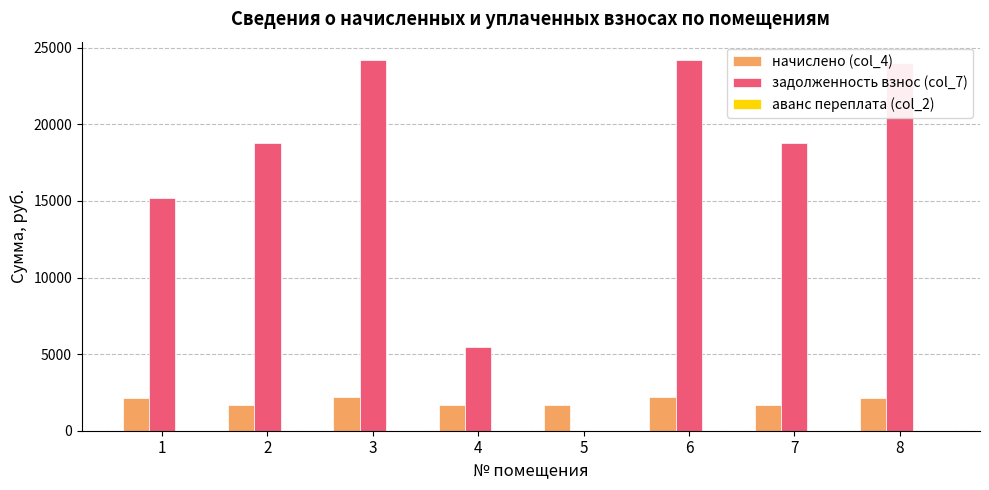

The value of задолженность взнос (col_7) at 3 is 4996.9. True or false?

False